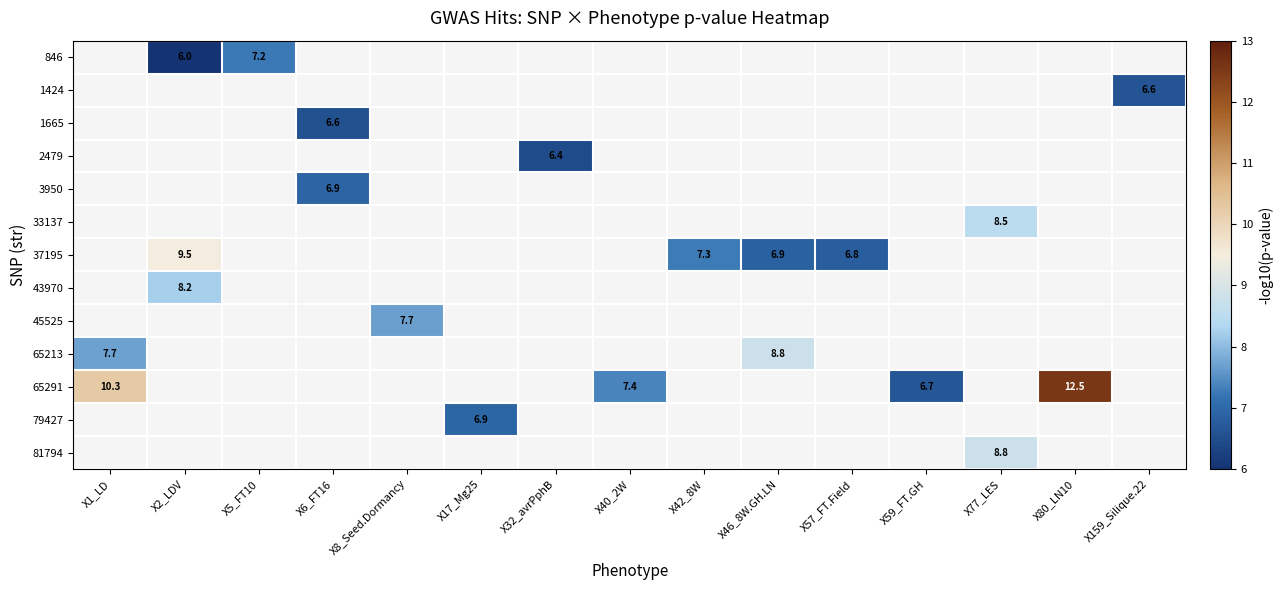

The value of 846 at X5_FT10 is 7.2. True or false?

True